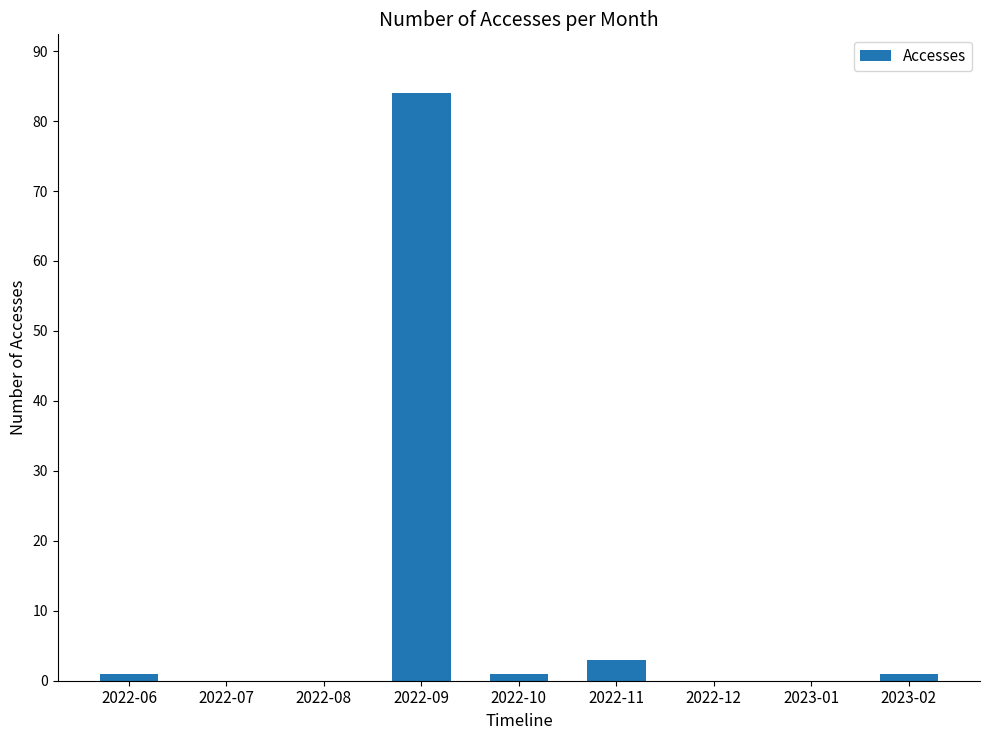

How many series are shown in this chart?

1